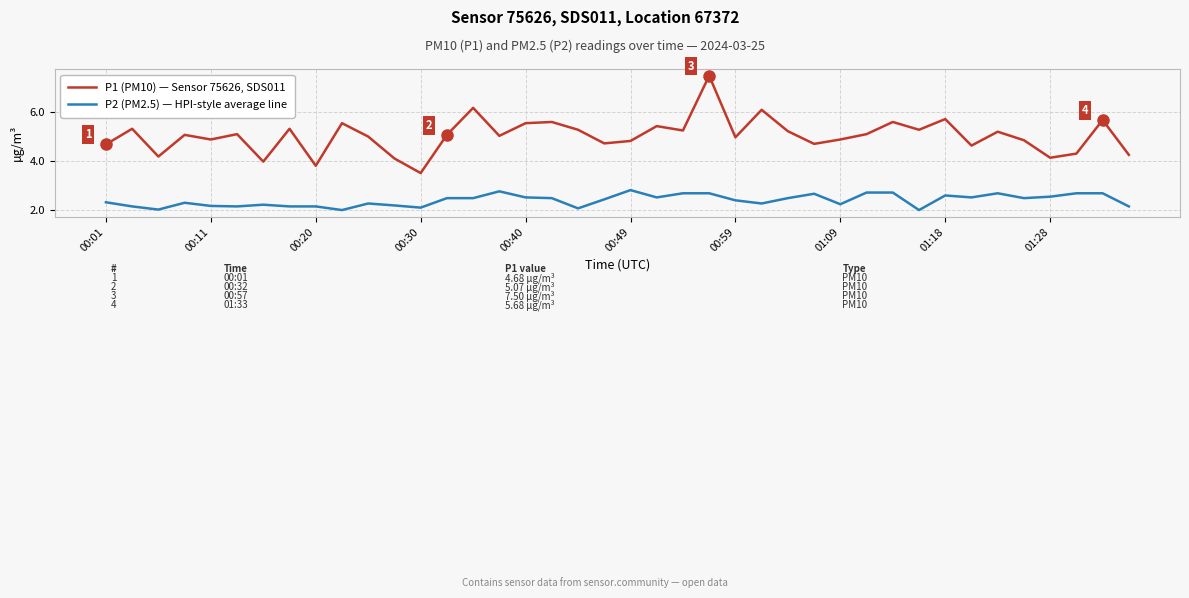

What is the greatest value displayed?

7.5